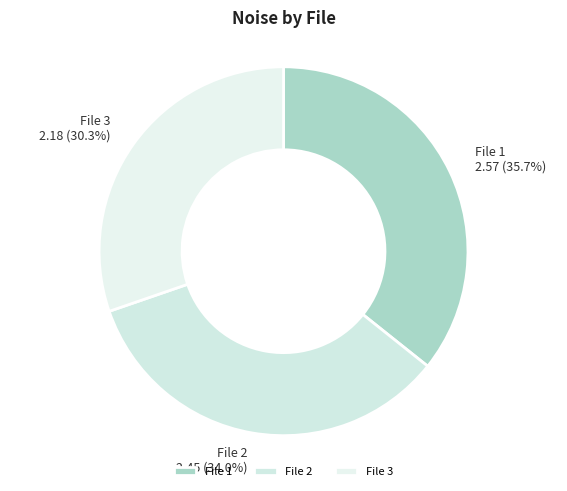

Approximately how many times larger is the value at File 2 compared to File 3?

1.1